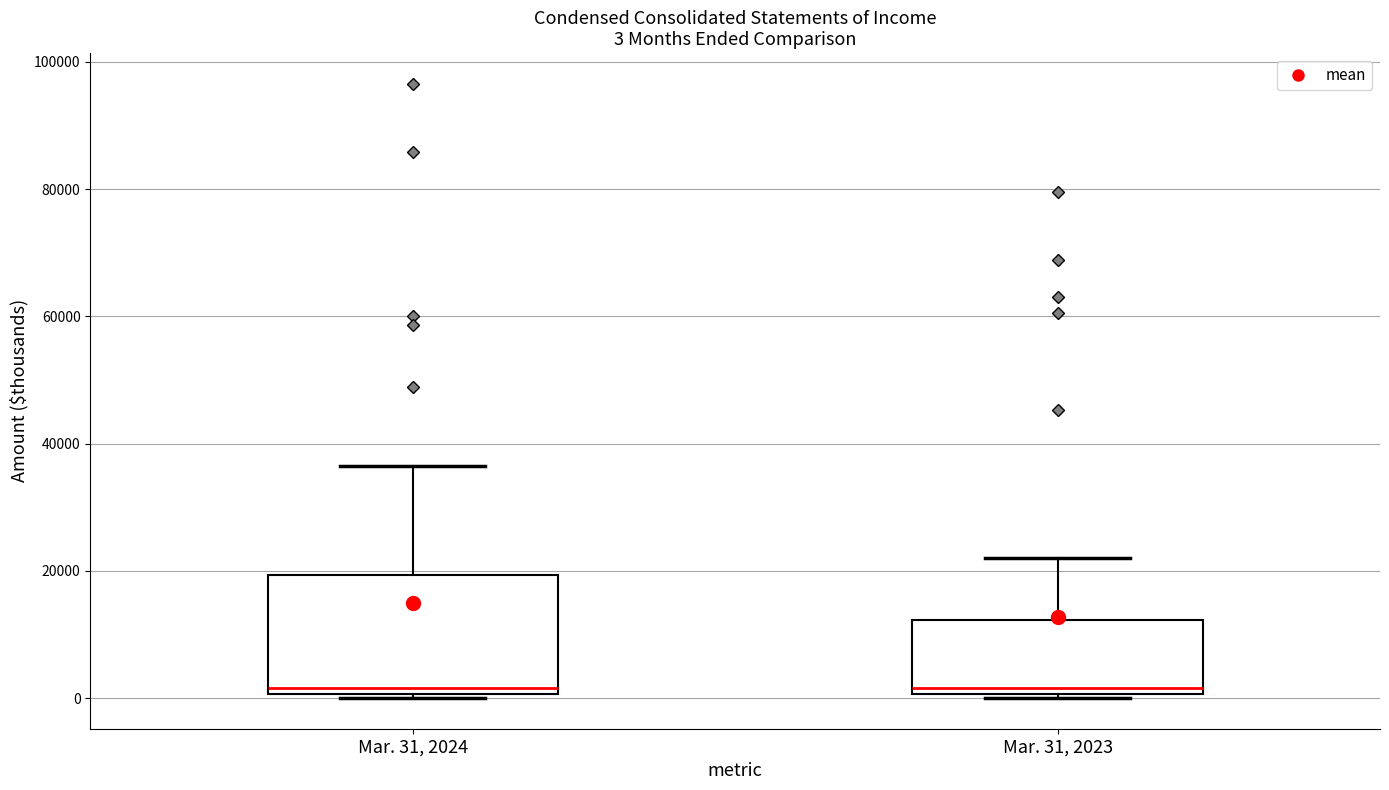

Comparing the boxes themselves (not the whiskers), which one is the tallest?

Mar. 31, 2024